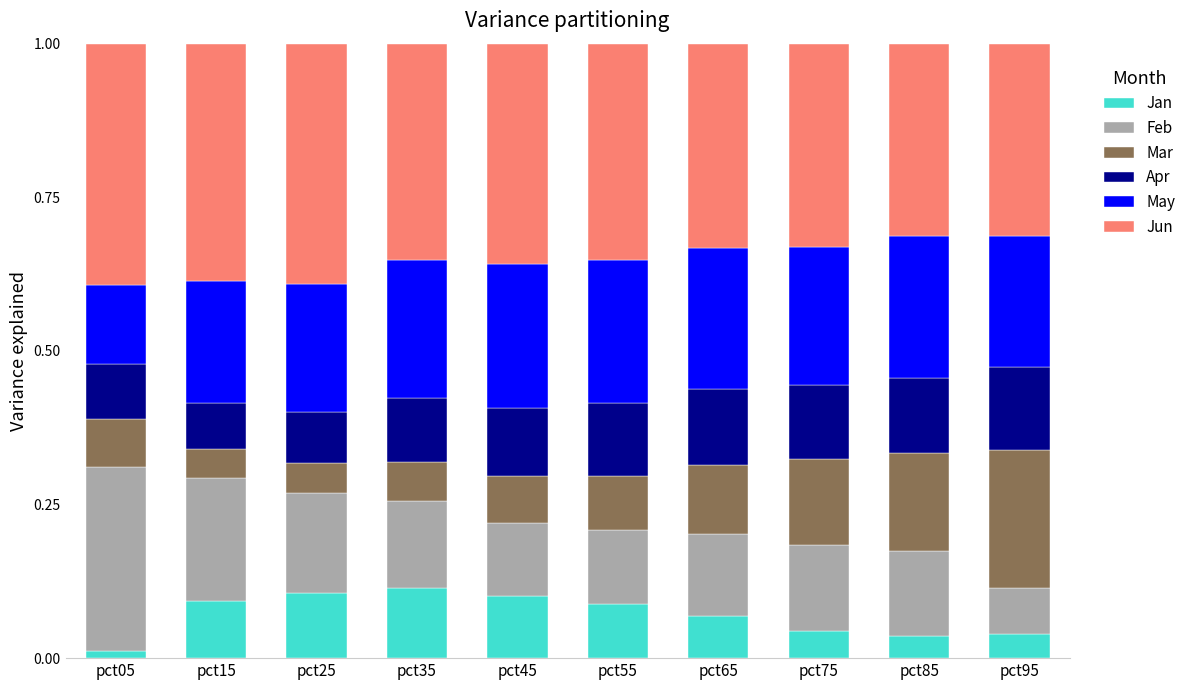

What is the total value across all series at pct25?

1.0